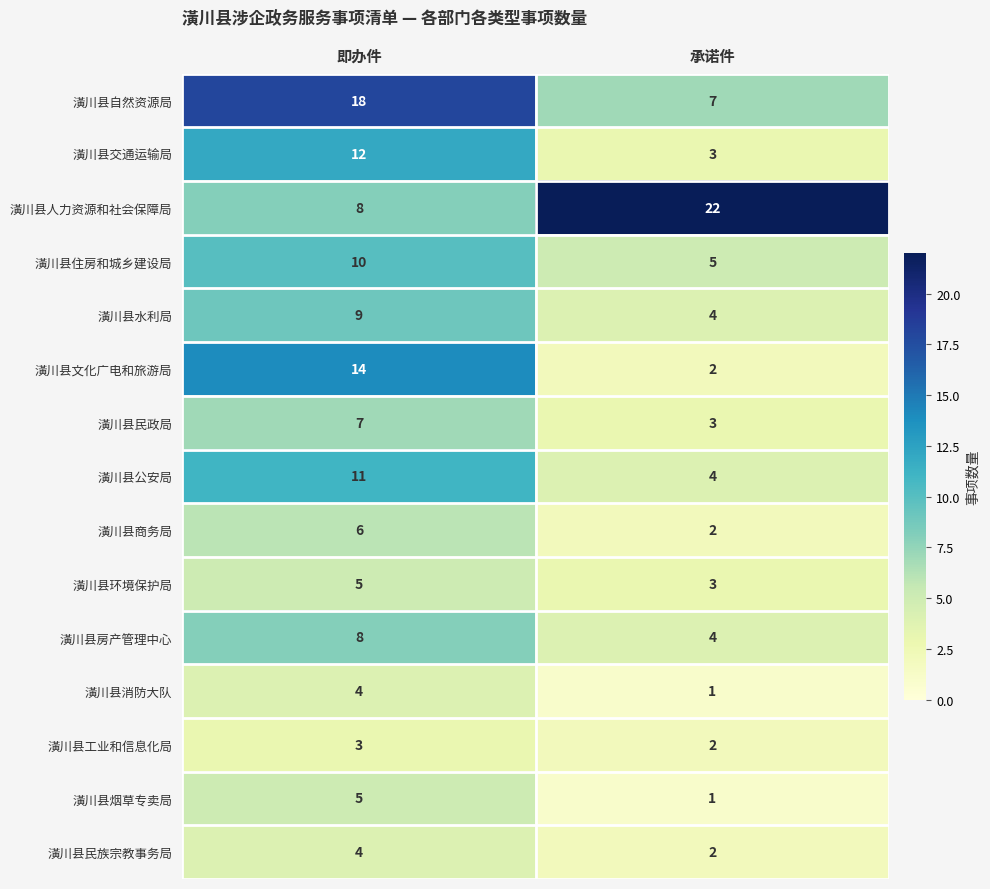

Read the 潢川县消防大队 value at 即办件.

4